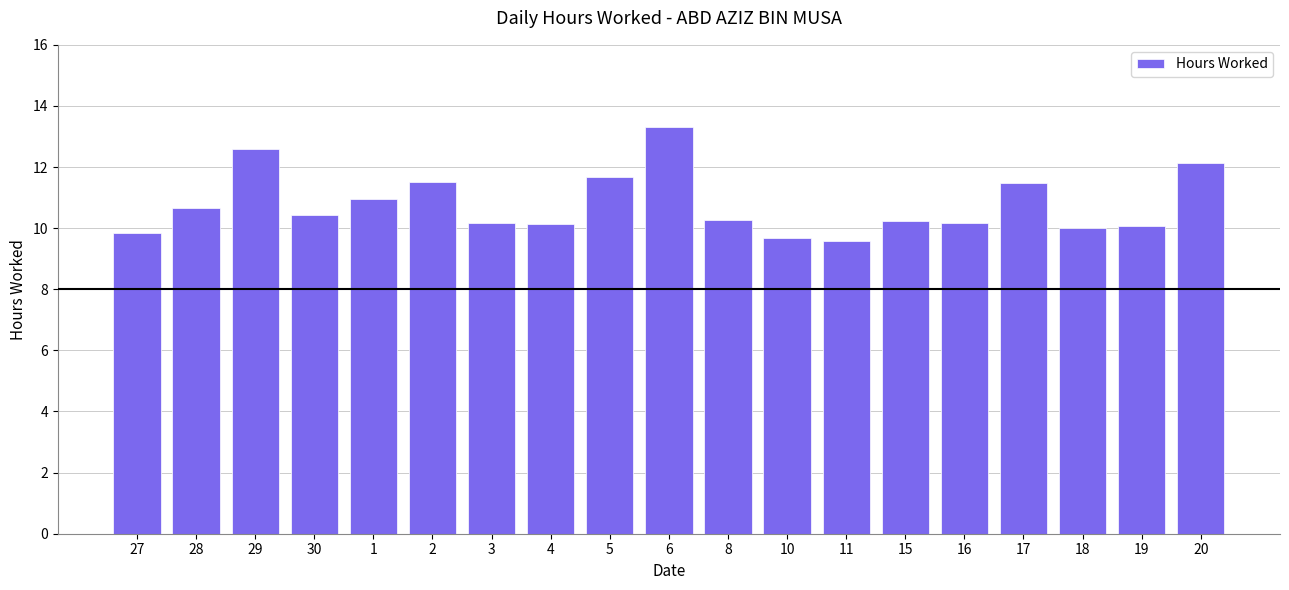

The value at 29 is 22.3. True or false?

False